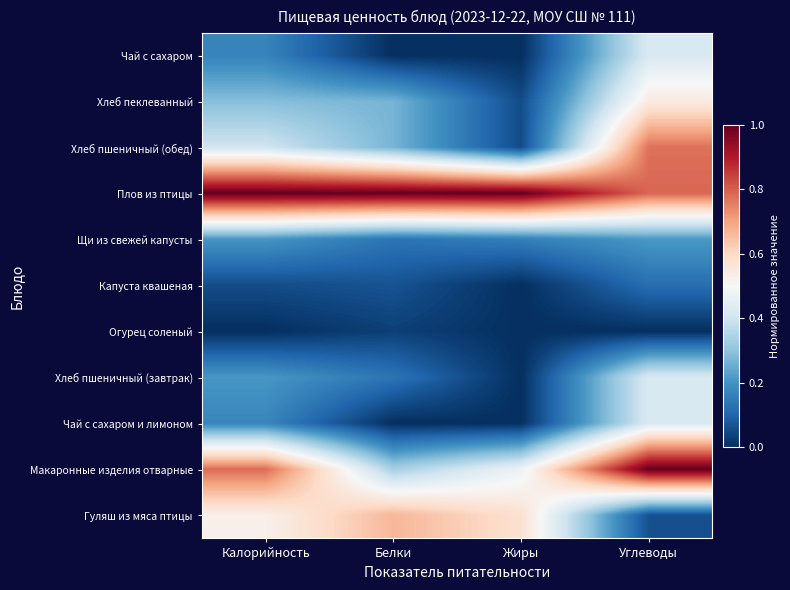

At which category is the sum across all series the highest?

Углеводы